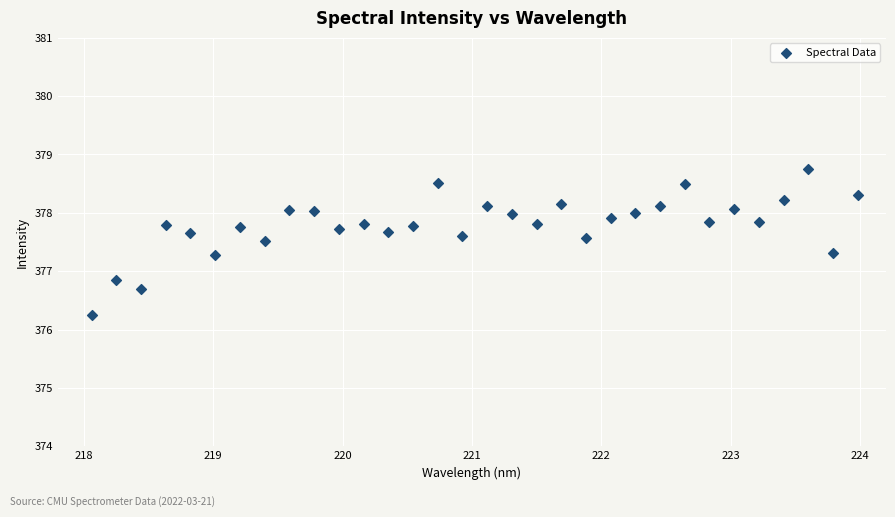

What Y value in the scatter plot is closest to 377?

376.9